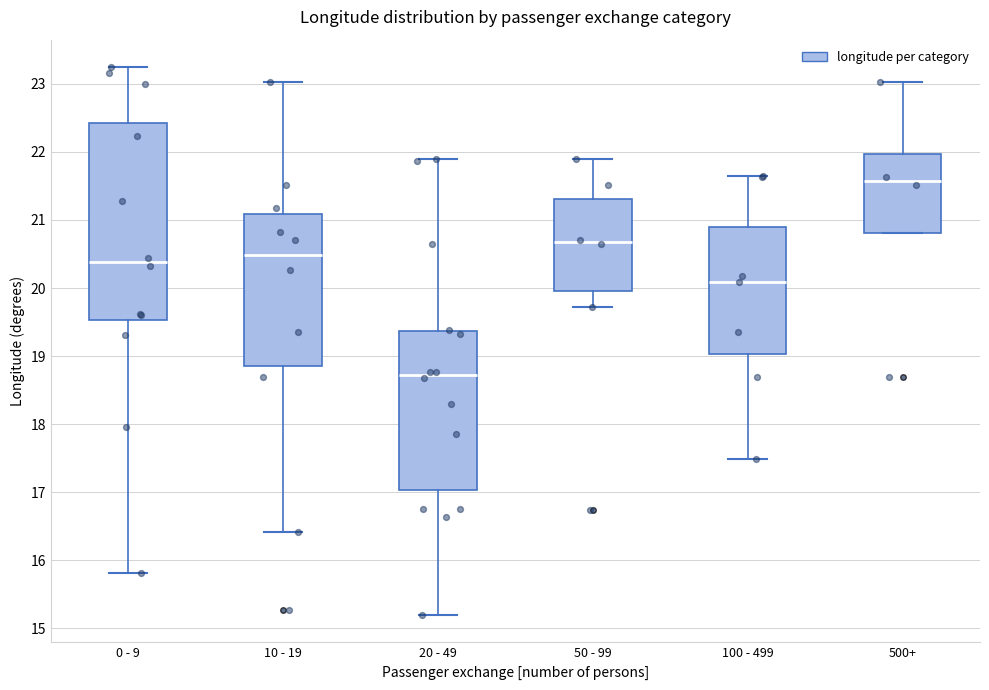

Which box is the tallest, from its lower edge to its upper edge?

0 - 9